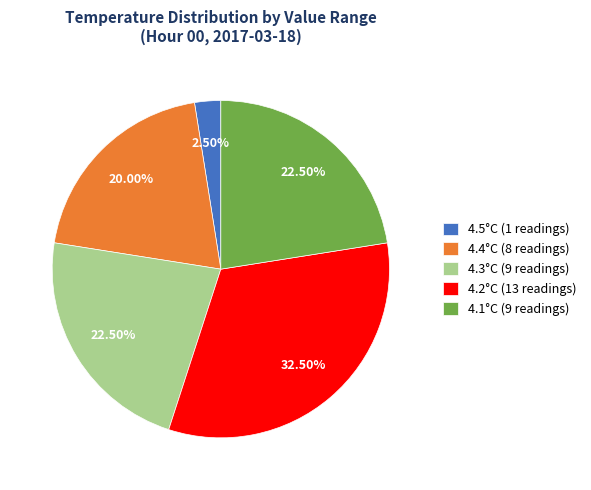

Which slice is the smallest?

4.5°C (1 readings)